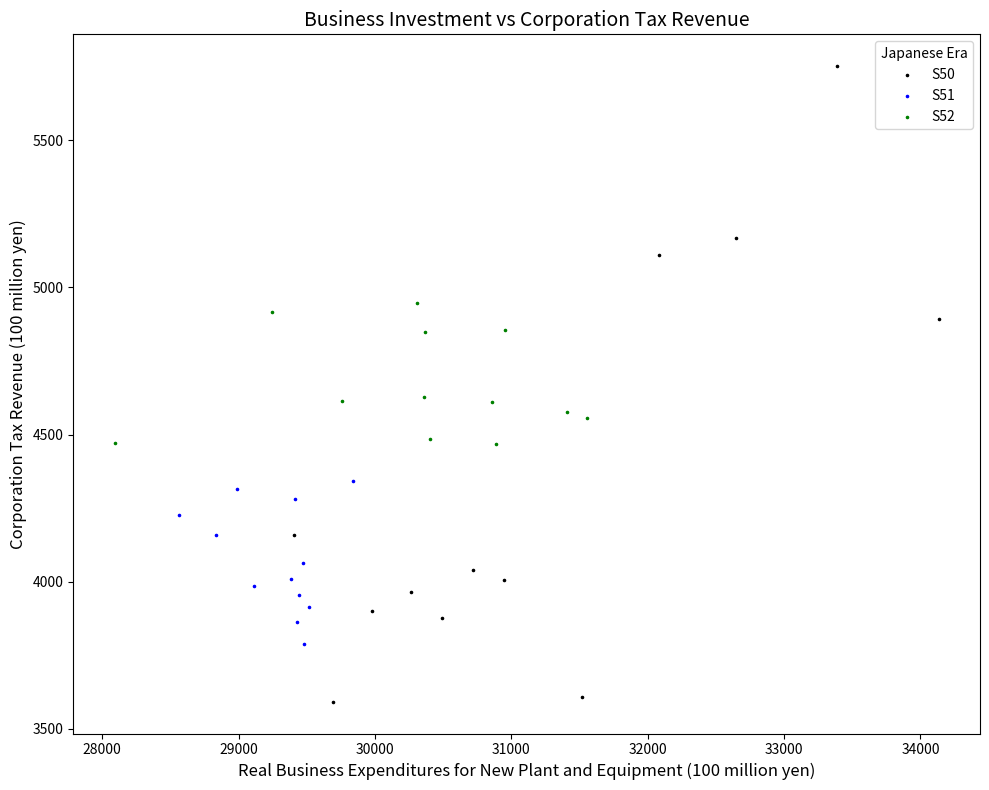

Which series contains the lowest Y value?

S50